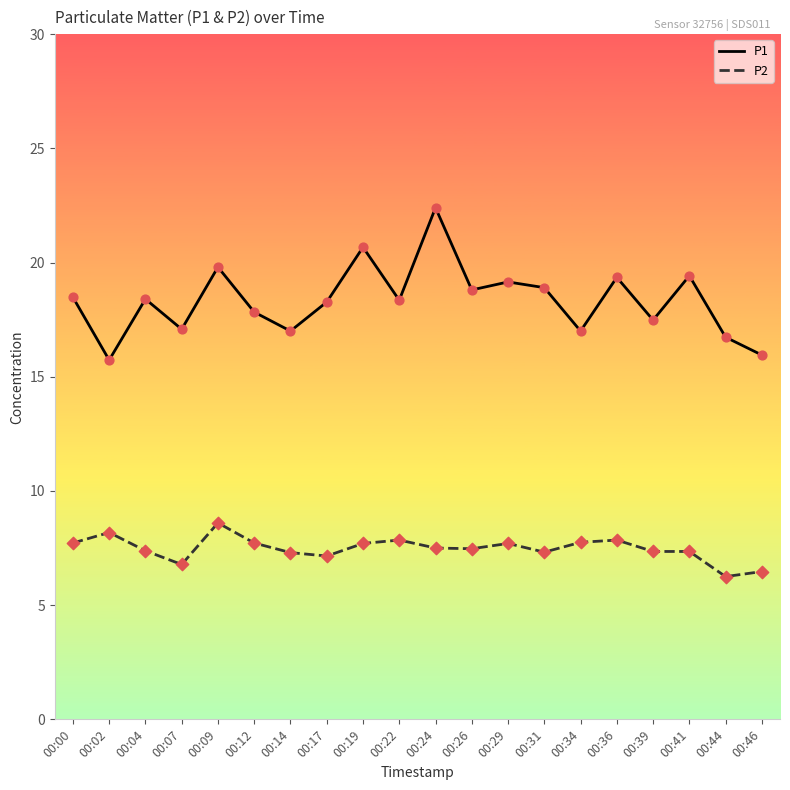

What are all the series names shown in the legend?

P1, P2